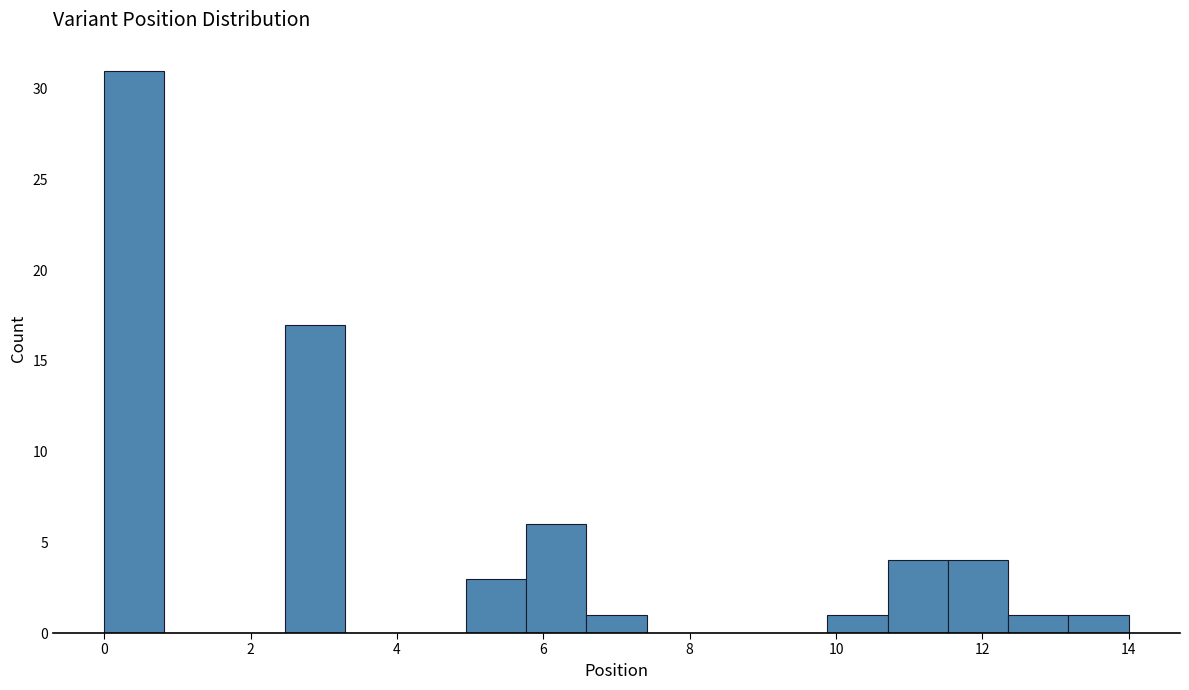

Which range on the x-axis has the tallest bar?

0.0 to 0.8